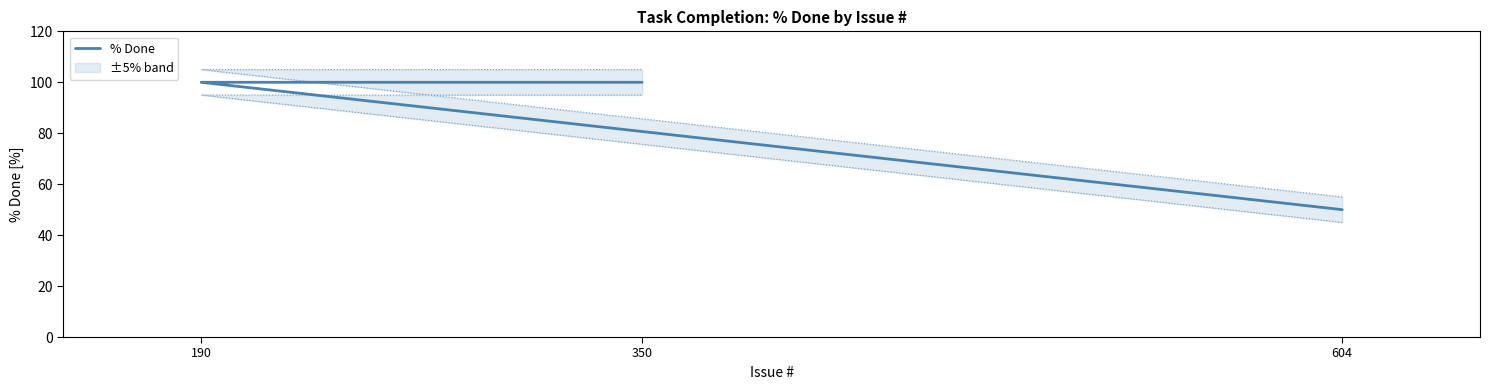

What is the label of the 3rd point from the left?

350